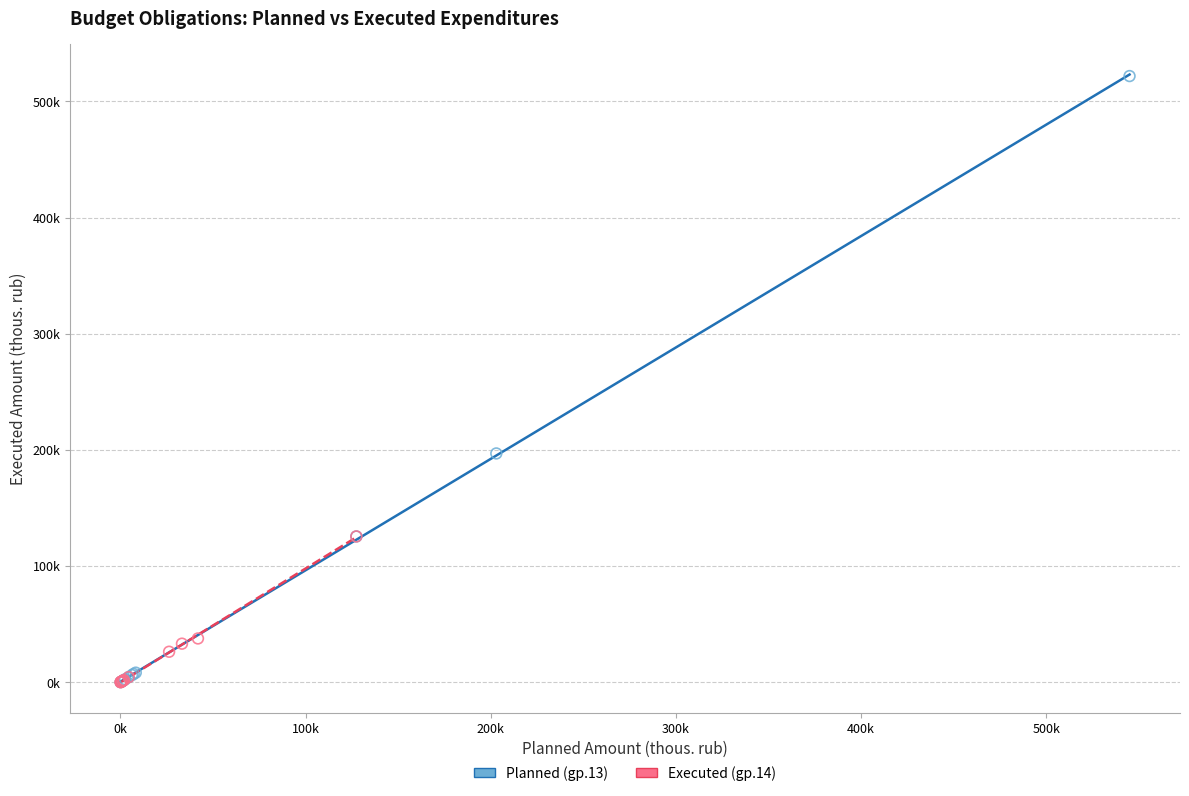

What are all the series names shown in the legend?

Planned (gр.13), Executed (gр.14)